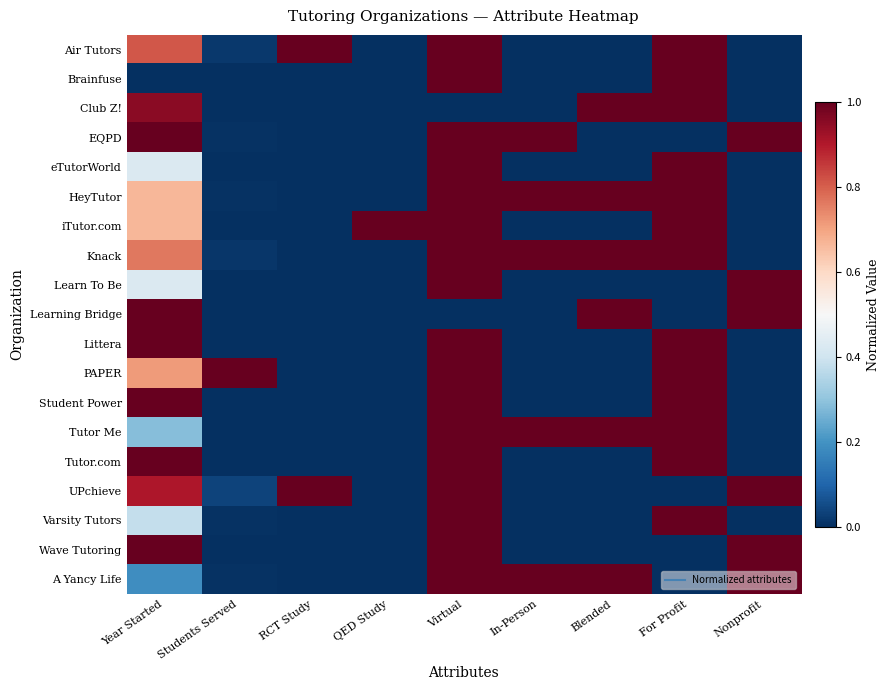

Rank the series by their maximum value, from lowest to highest.

Air Tutors, Brainfuse, Club Z!, EQPD, eTutorWorld, HeyTutor, iTutor.com, Knack, Learn To Be, Learning Bridge, Littera, PAPER, Student Power, Tutor Me, Tutor.com, UPchieve, Varsity Tutors, Wave Tutoring, A Yancy Life